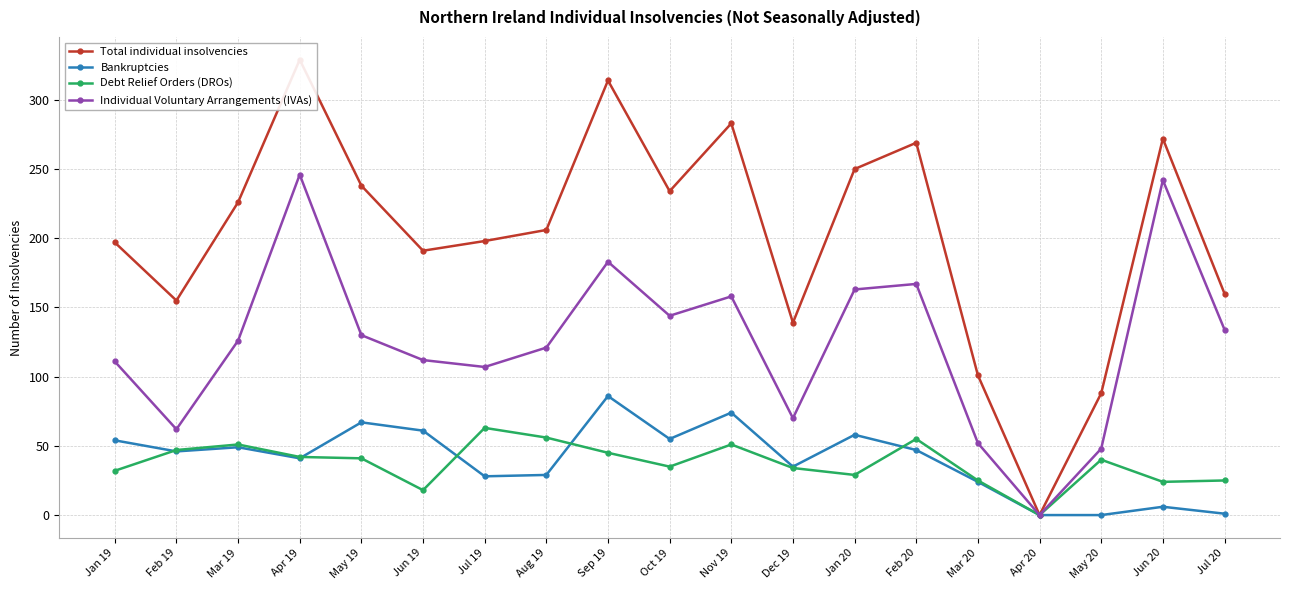

At which category is the sum across all series the highest?

Apr 19